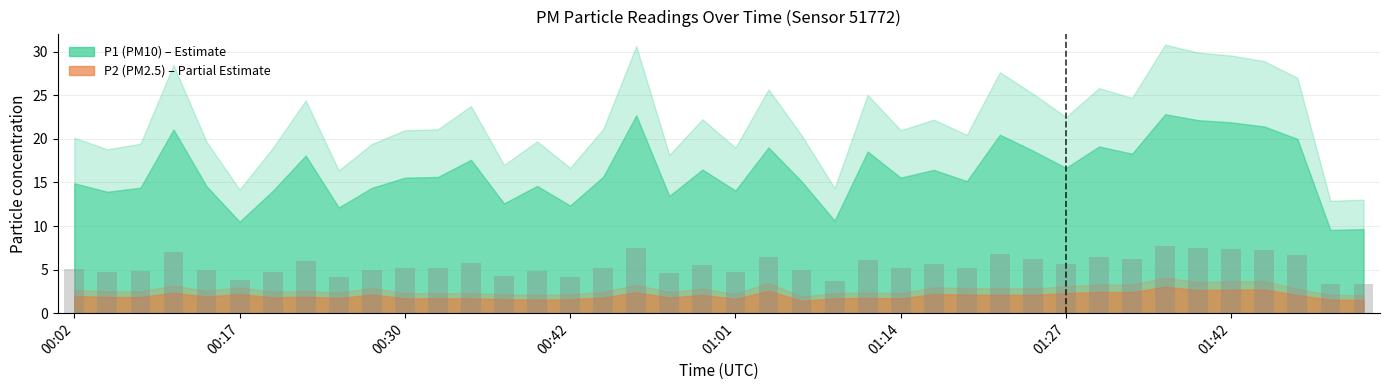

What is the average value?

5.5